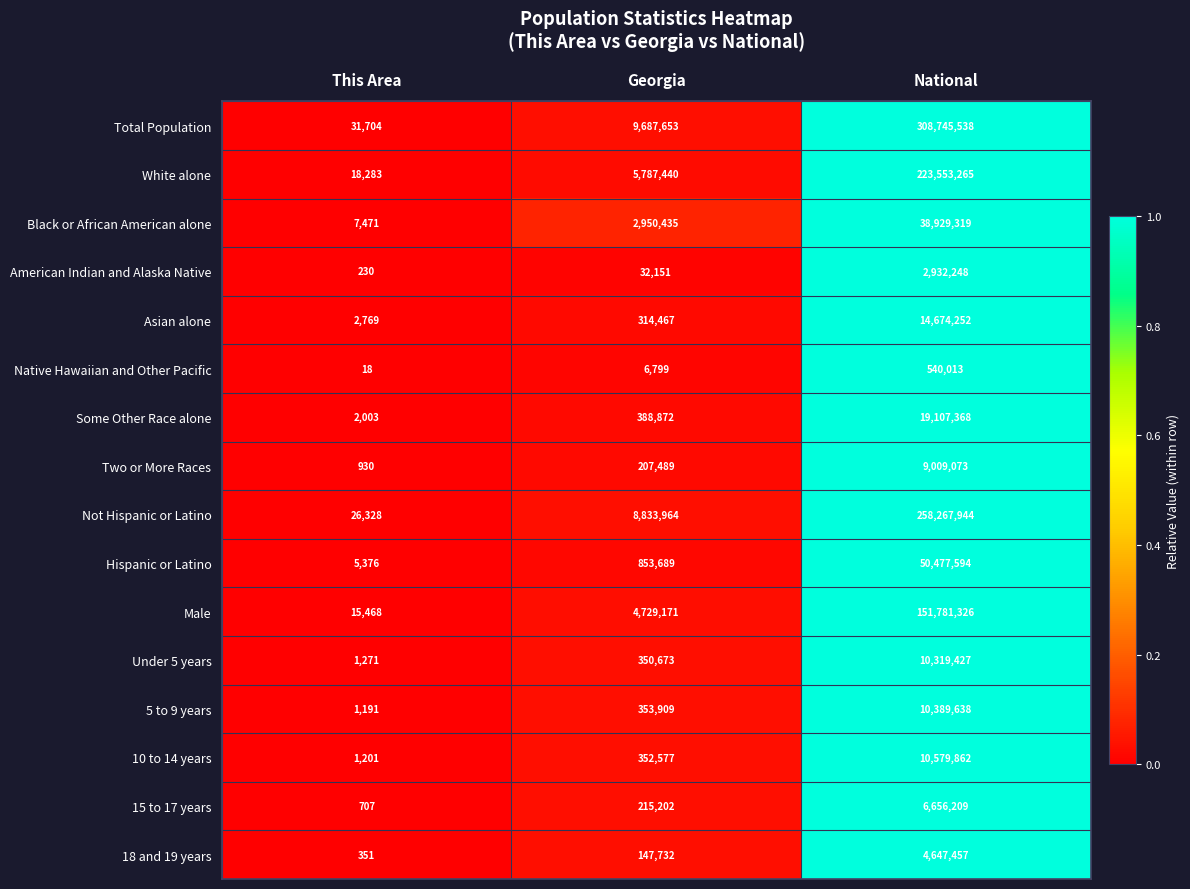

Which series has the widest spread of values?

Total Population